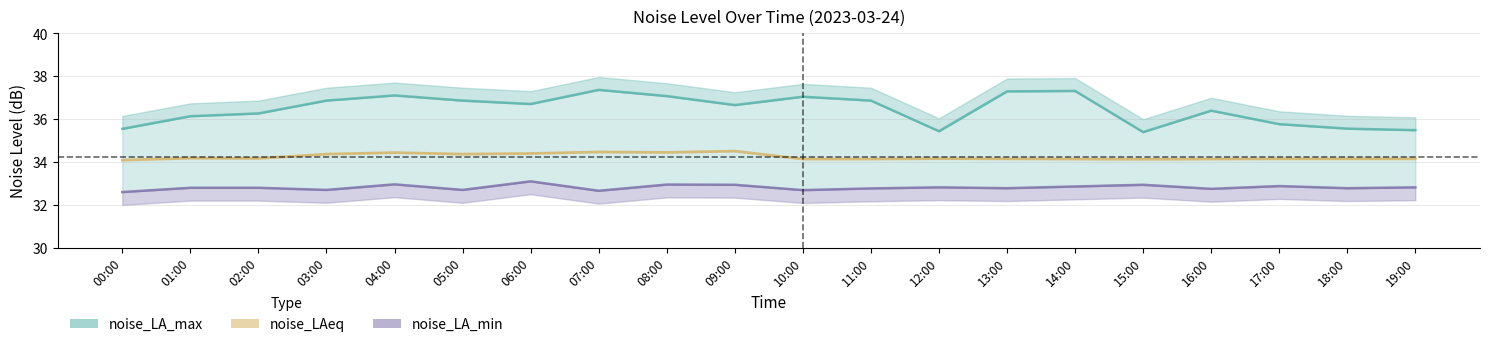

Which series has the largest range (max minus min)?

noise_LA_max